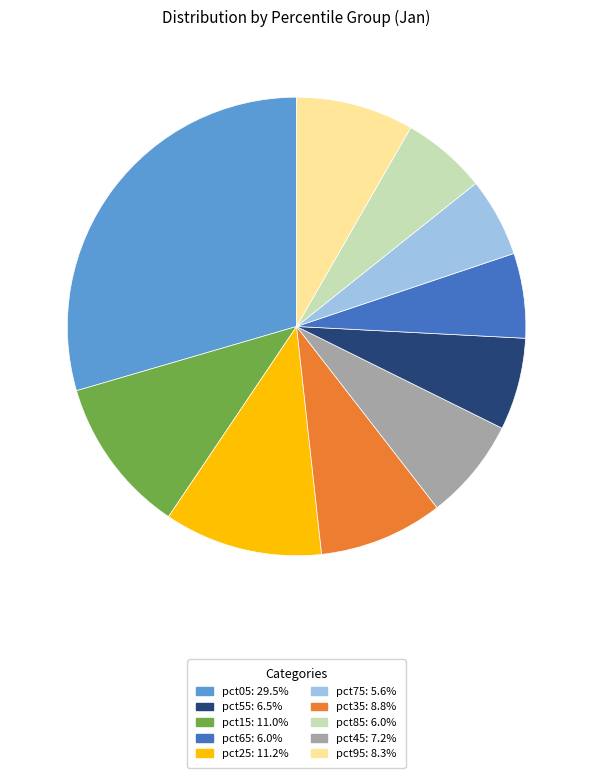

Count the number of slices in the pie.

10